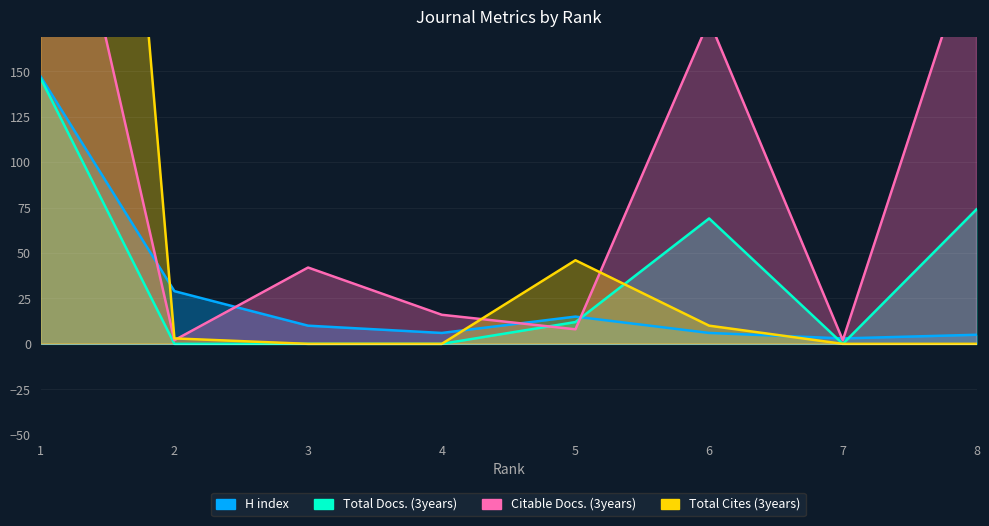

How many intersections are there between Citable Docs. (3years) and H index?

6